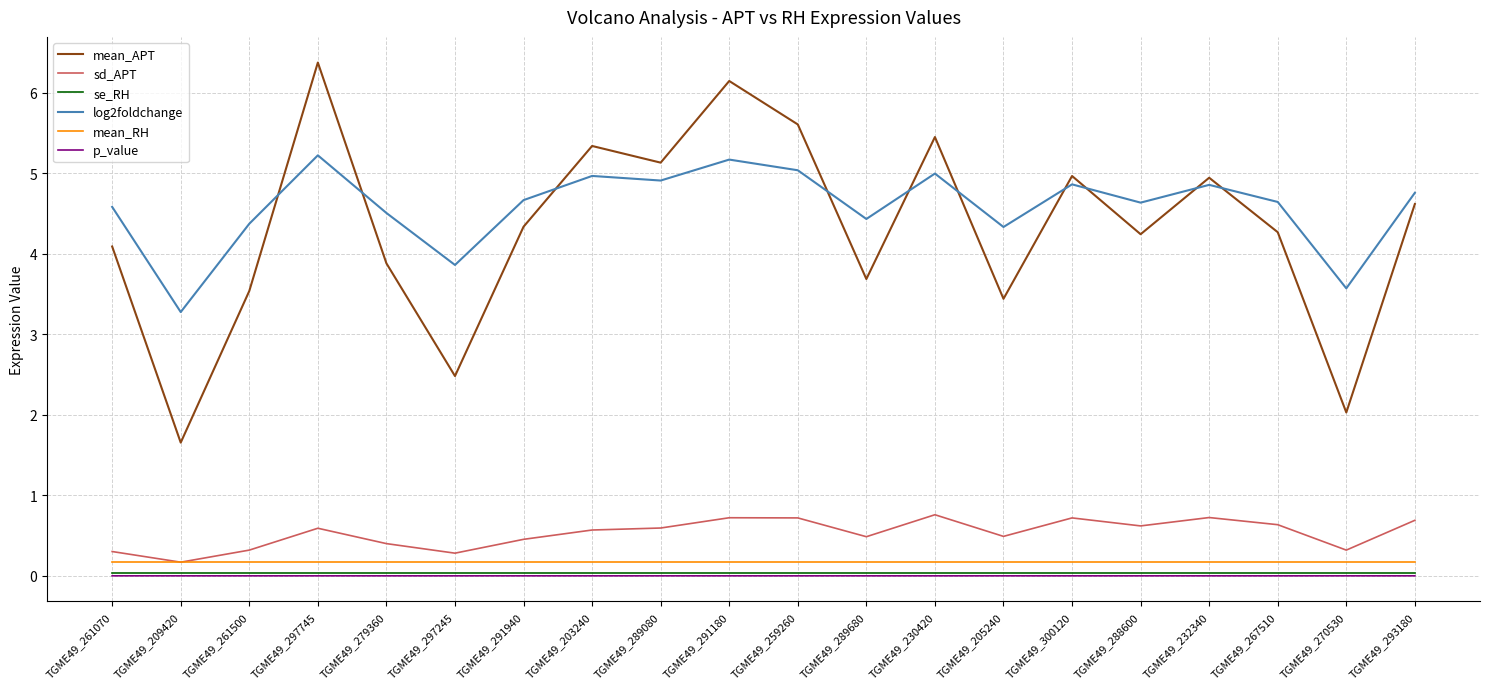

Which series has the widest spread of values?

mean_APT